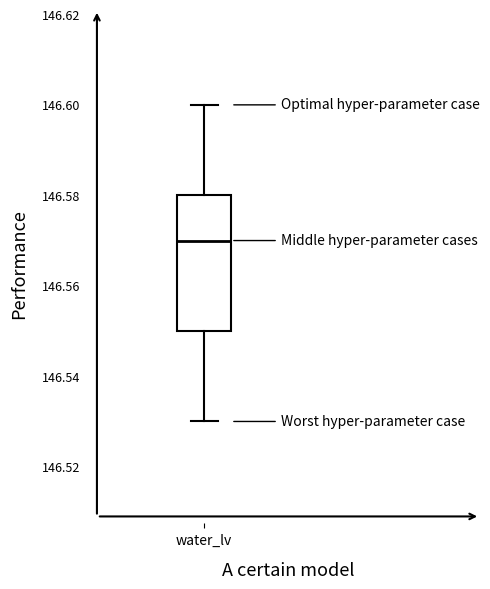

Transcribe this box plot: give where the median line is, the range the box spans, and where the two whiskers end, as read against the y-axis. The values are not printed on the chart, so give them approximately, as read against the axis.

median 146.57, box 146.55 to 146.58, whiskers 146.53 to 146.60